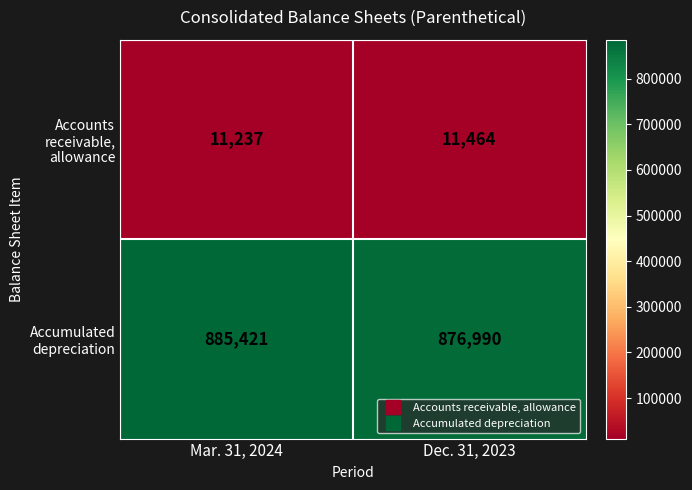

Reading right to left, extract all data points from this chart.

Accounts receivable, allowance: Dec. 31, 2023=11464	Mar. 31, 2024=11237
Accumulated depreciation: Dec. 31, 2023=876990	Mar. 31, 2024=885421